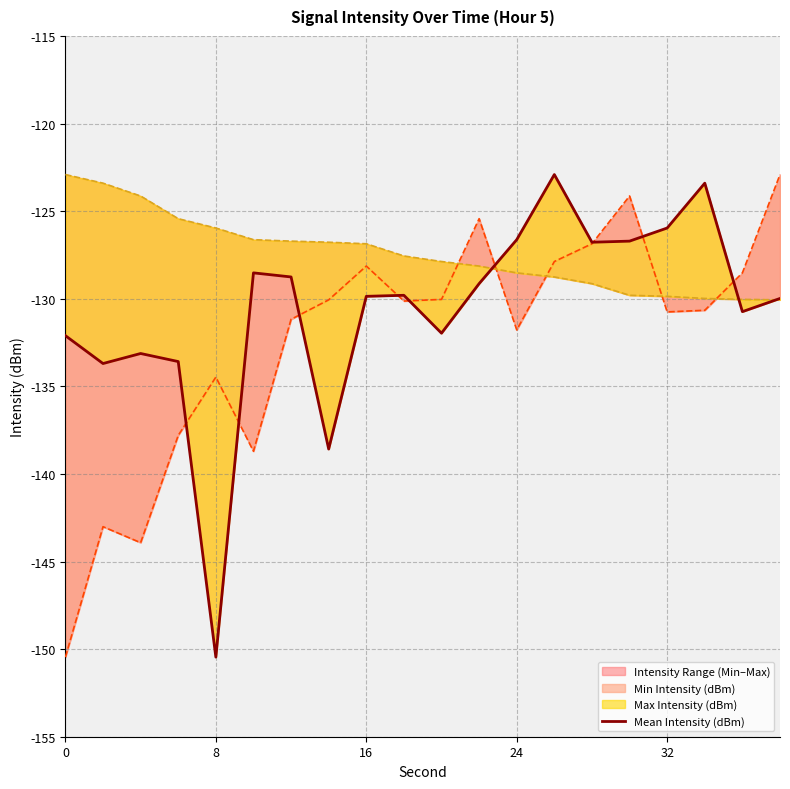

Between 14 and 8, which is larger?

14